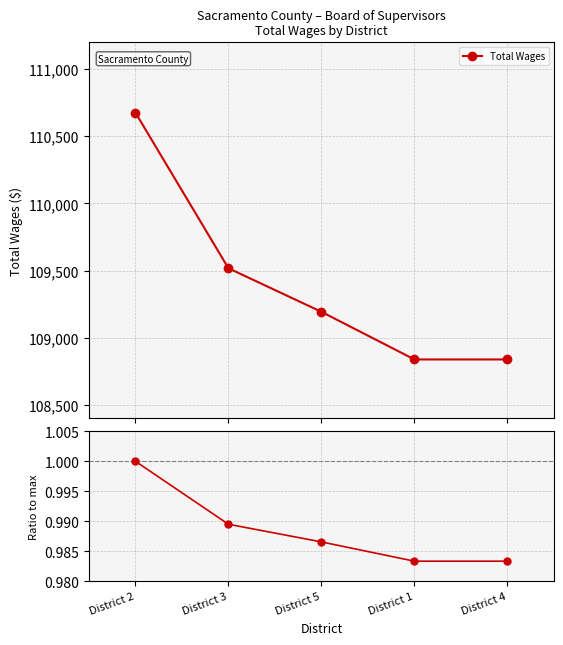

Which category has the lowest value across all series?

District 1